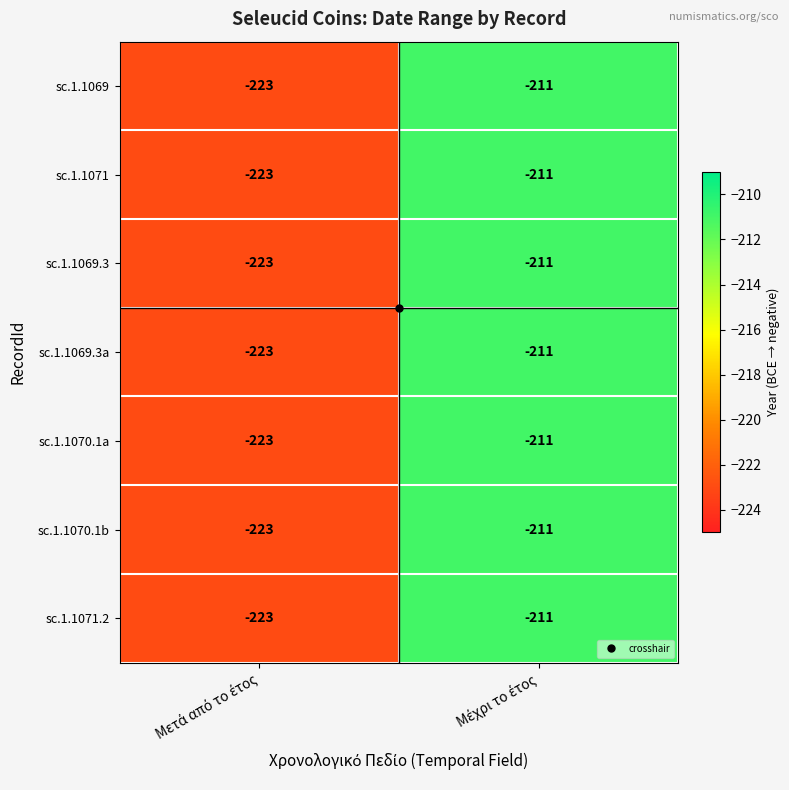

What is the sum of all sc.1.1070.1b values?

-434